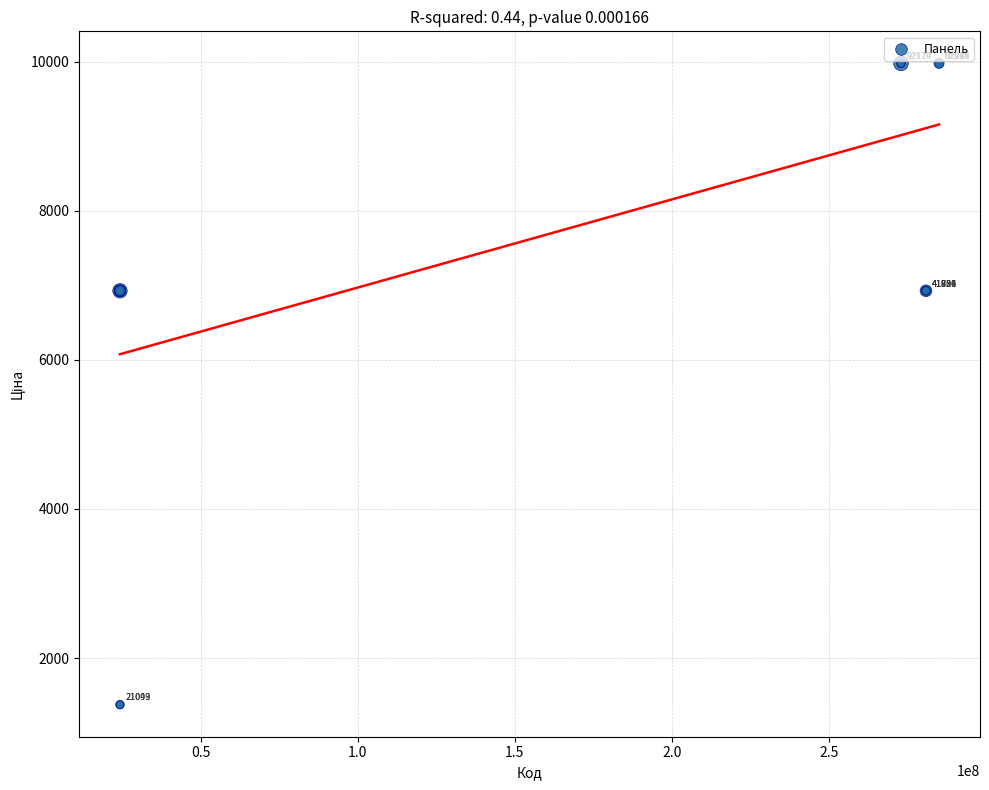

What Y value in the scatter plot is closest to 5675?

6925.7